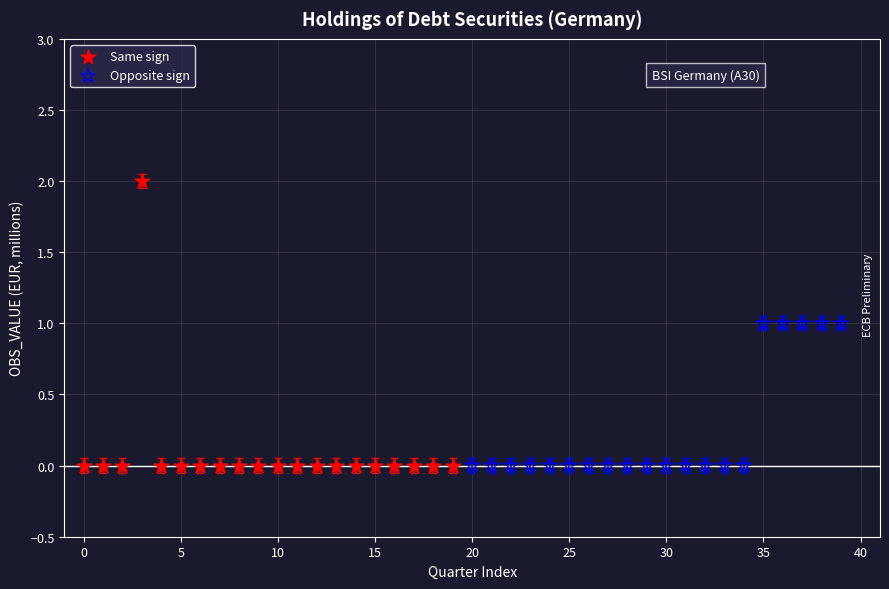

Which series contains the highest Y value?

Same sign